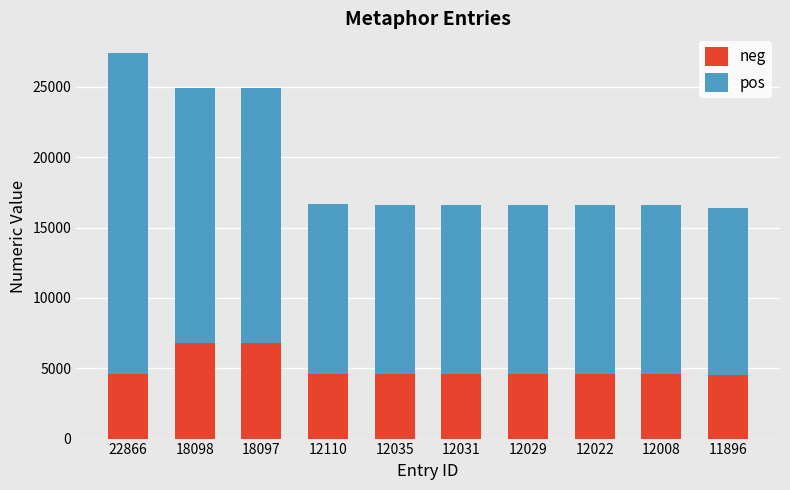

Is it true that neg equals 7837 at 12022?

False